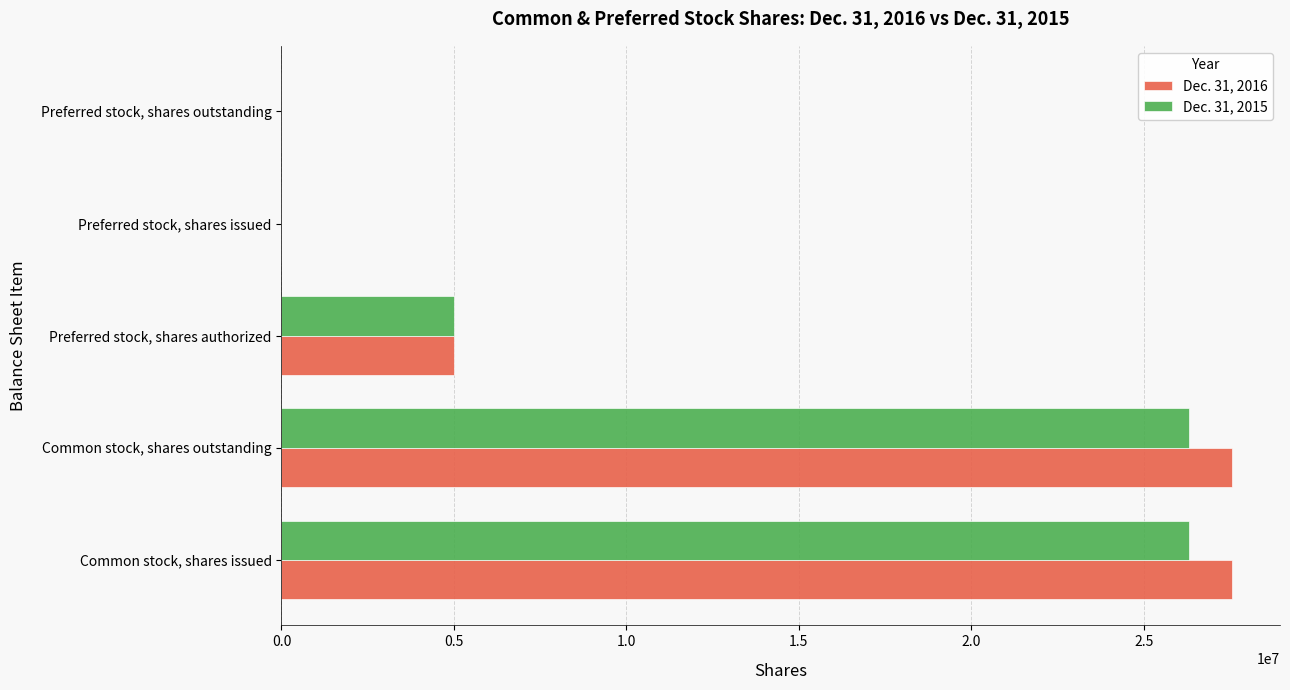

What is the total value across all series at Common stock, shares outstanding?

53890425